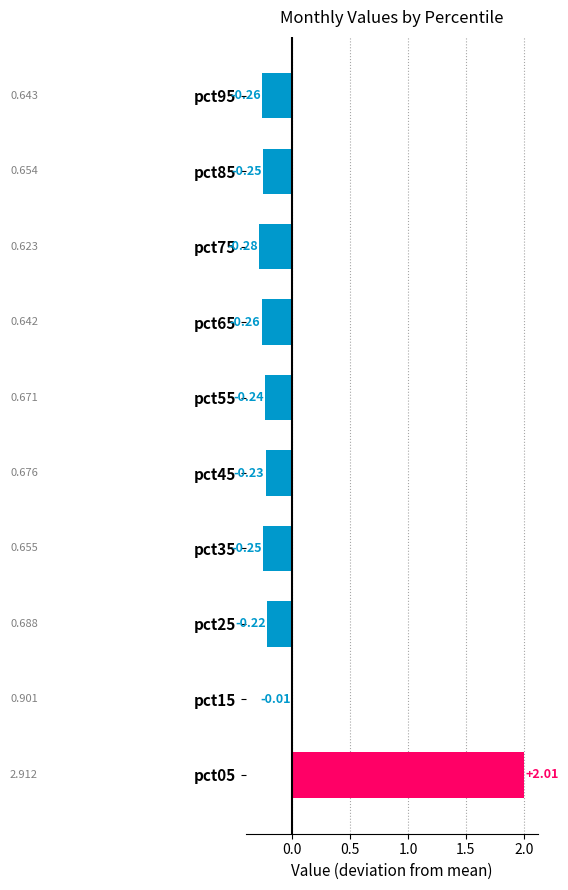

Are the bars horizontal?

Yes